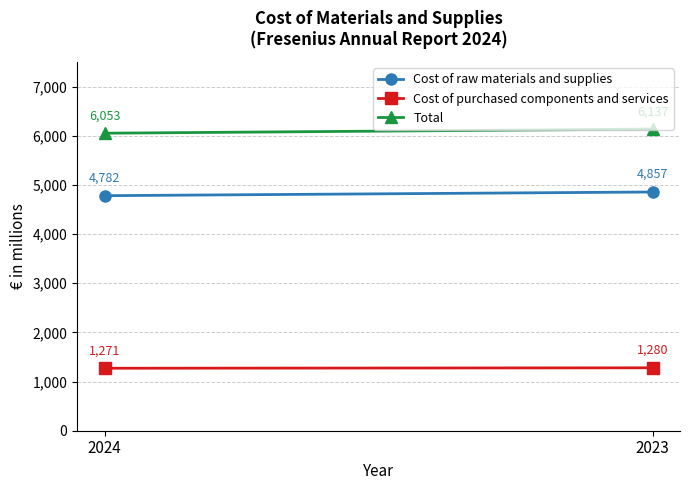

Which category has the lowest value in the Total series?

2024